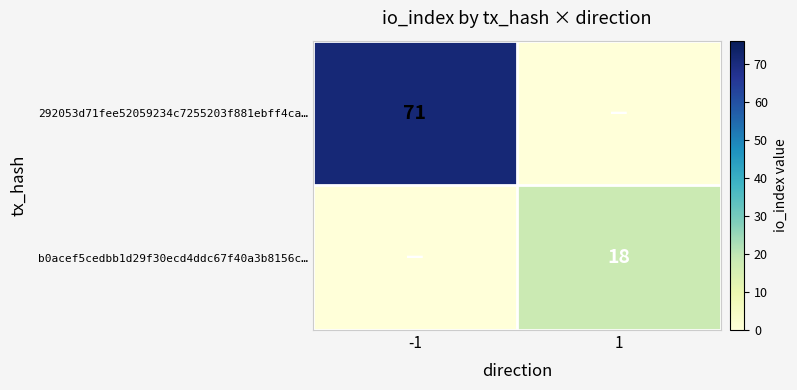

Is the value of b0acef5cedbb1d29f30ecd4ddc67f40a3b8156c… at 1 greater than the value of 292053d71fee52059234c7255203f881ebff4ca… at -1?

No